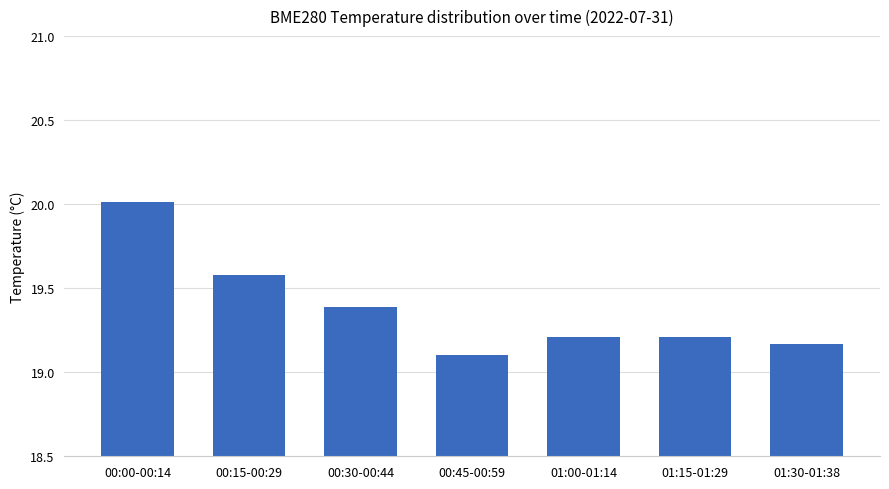

Between 01:15-01:29 and 00:30-00:44, which is larger?

00:30-00:44